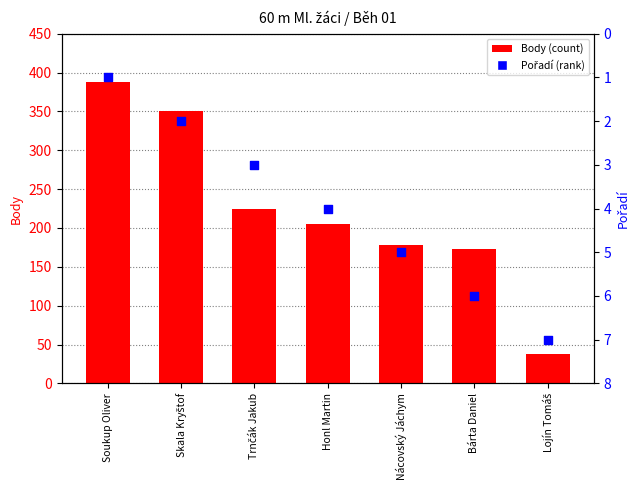

At which category is the sum across all series the highest?

Soukup Oliver